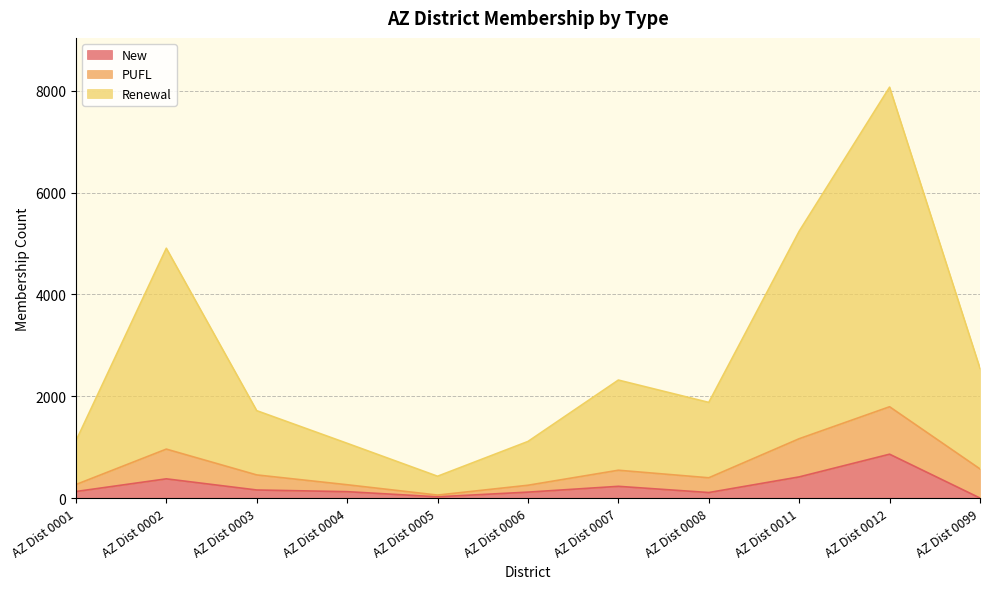

At which category is the sum across all series the highest?

AZ Dist 0012